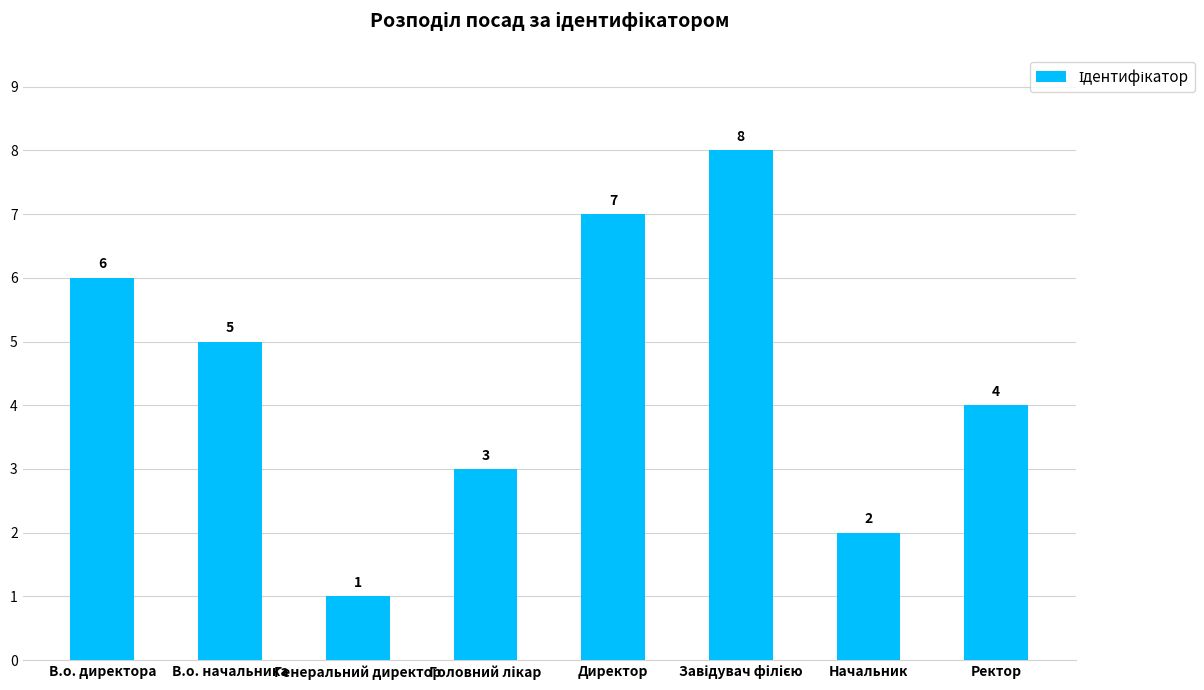

Between В.о. начальника and Директор, which is larger?

Директор